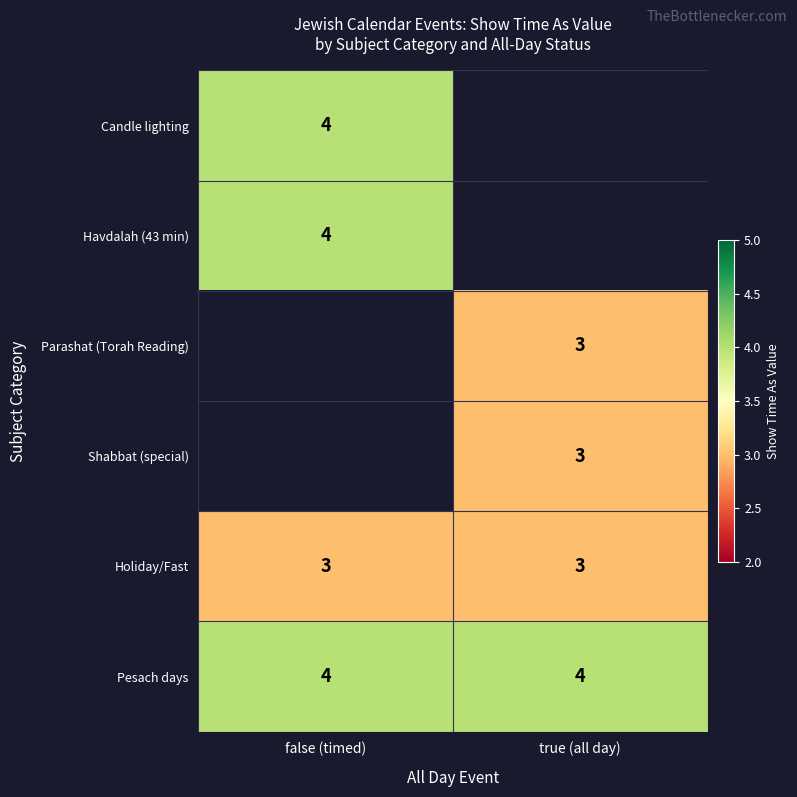

What is the sum of all Pesach days values?

8